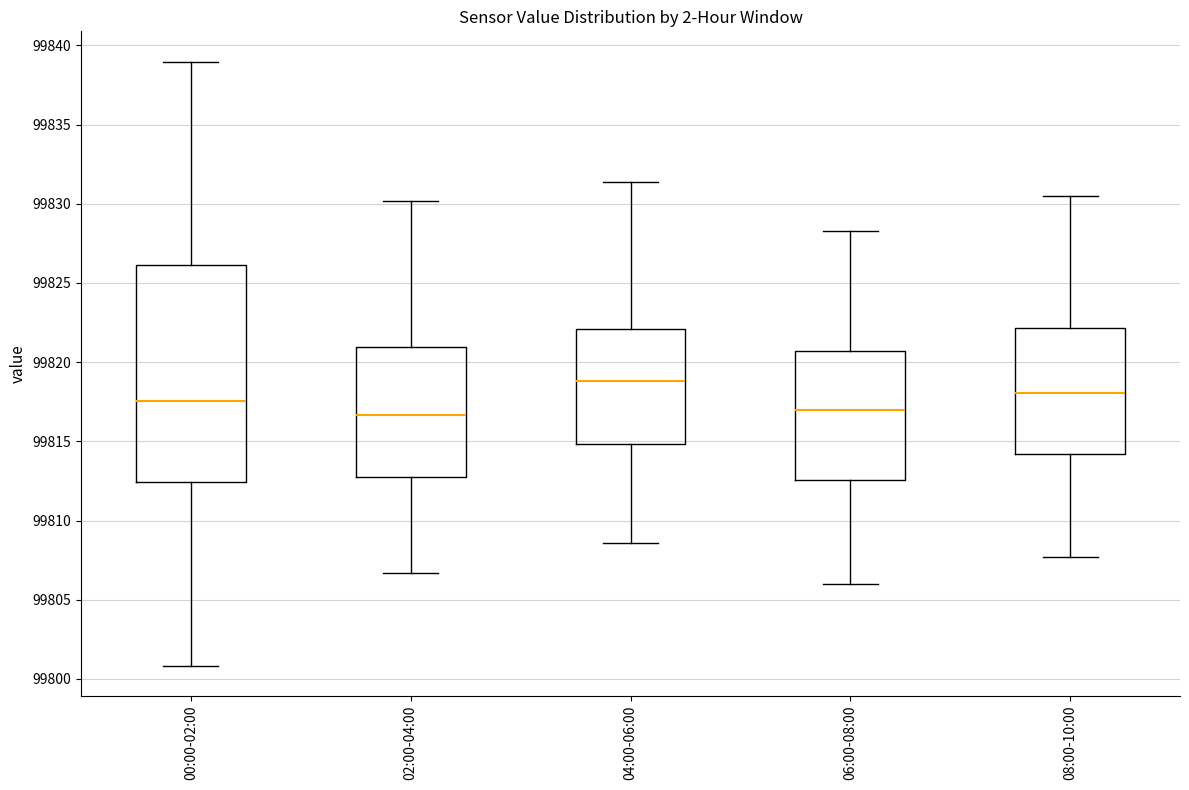

Reading left to right, transcribe this box plot: for each box, give where its median line is, the range the box spans, and where its two whiskers end, as read against the y-axis. The values are not printed on the chart, so give them approximately, as read against the axis.

00:00-02:00: median 99817.5, box 99812.5 to 99826.0, whiskers 99801.0 to 99839.0
02:00-04:00: median 99816.5, box 99812.5 to 99821.0, whiskers 99806.5 to 99830.0
04:00-06:00: median 99819.0, box 99815.0 to 99822.0, whiskers 99808.5 to 99831.5
06:00-08:00: median 99817.0, box 99812.5 to 99820.5, whiskers 99806.0 to 99828.5
08:00-10:00: median 99818.0, box 99814.0 to 99822.0, whiskers 99807.5 to 99830.5